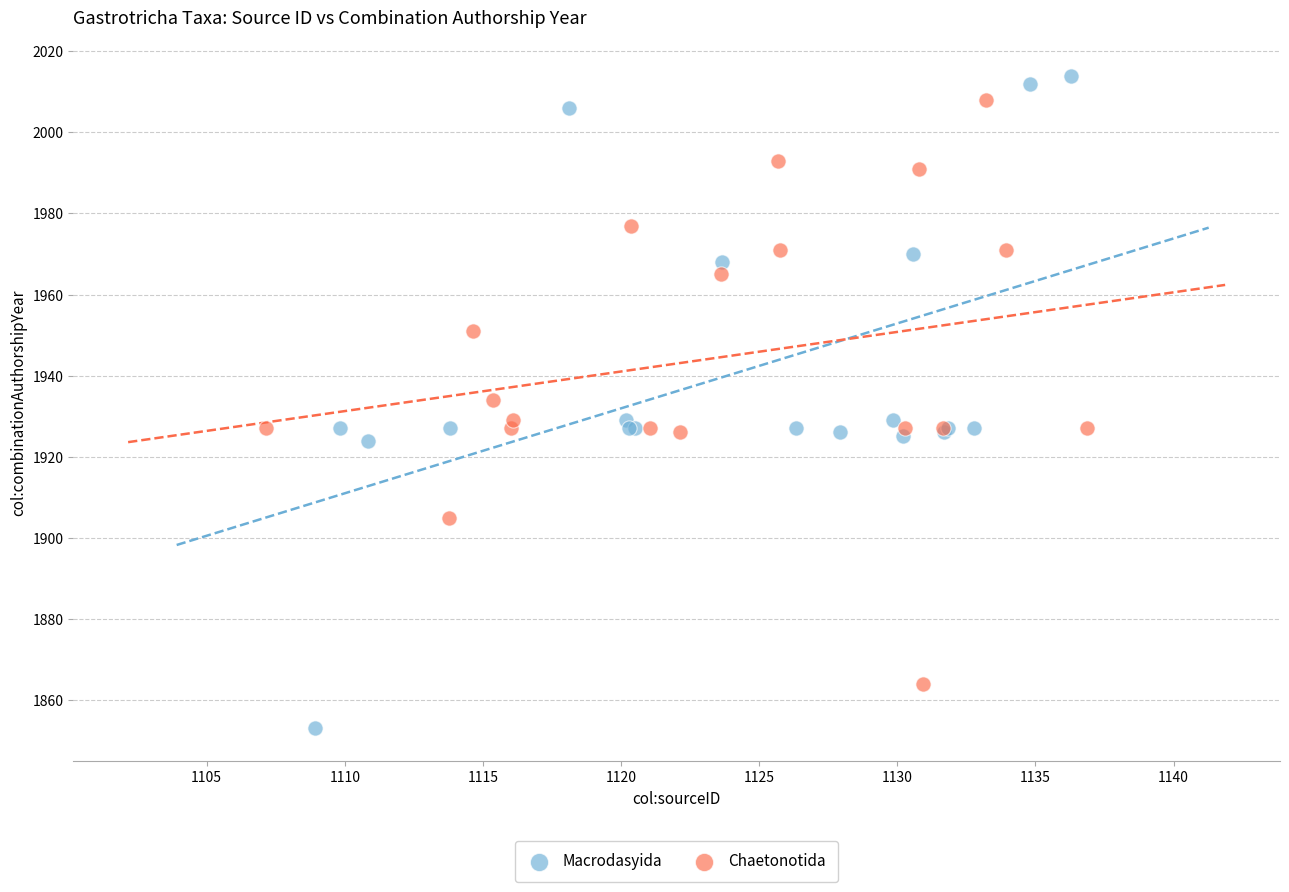

What are all the series names shown in the legend?

Macrodasyida, Chaetonotida